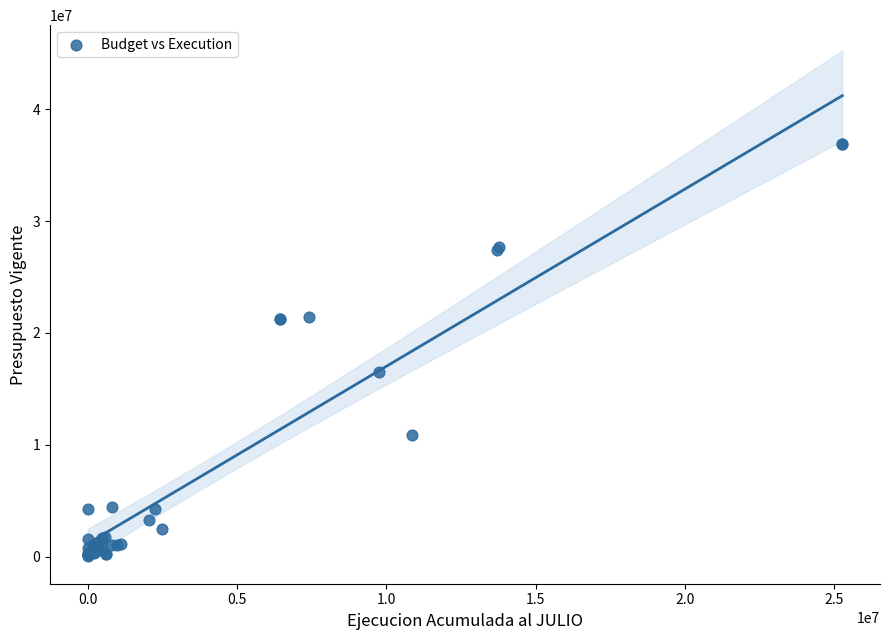

What Y value in the scatter plot is closest to 18464410?

16474204